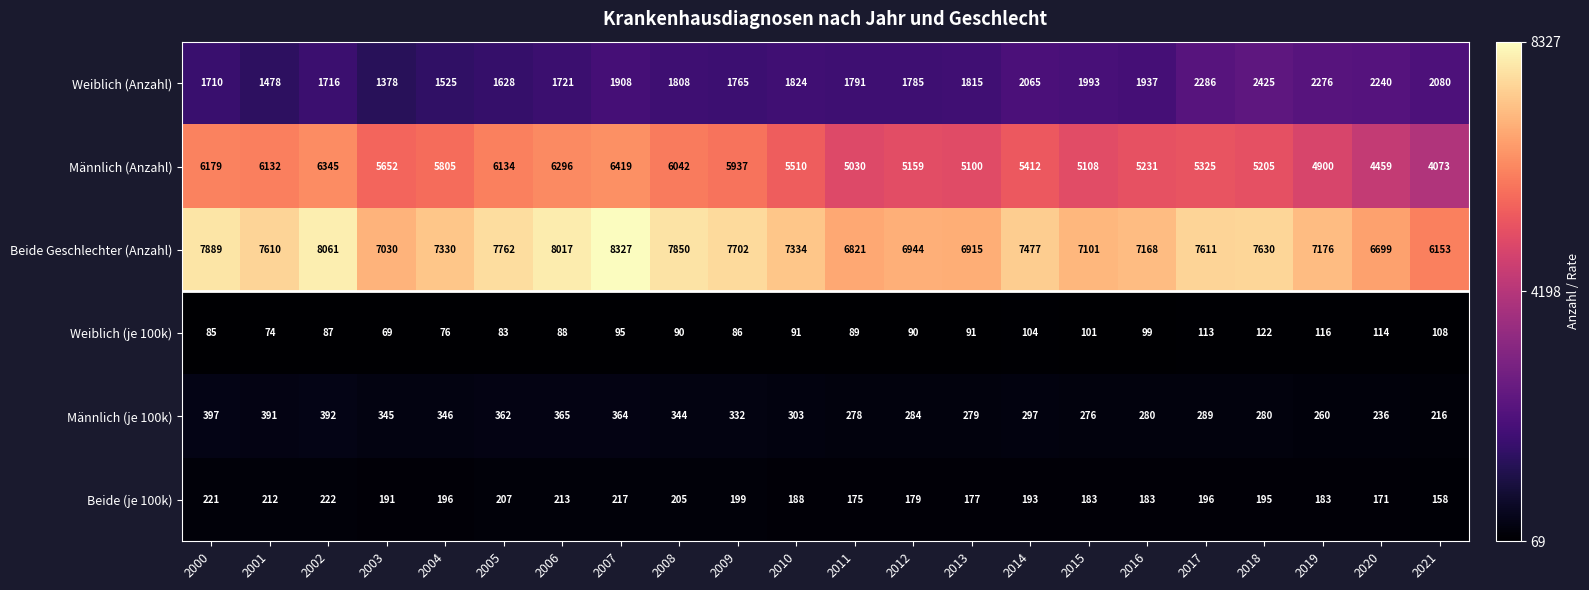

True or false: Männlich (je 100k) has a value of 280 at 2018.

True